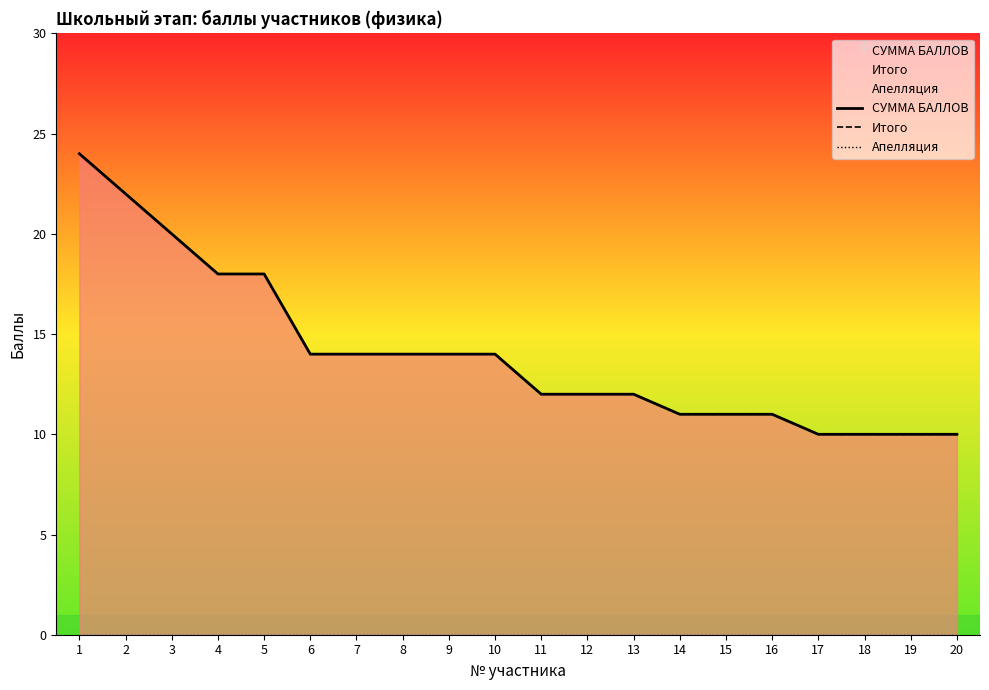

How many values in the Итого series exceed 14?

5